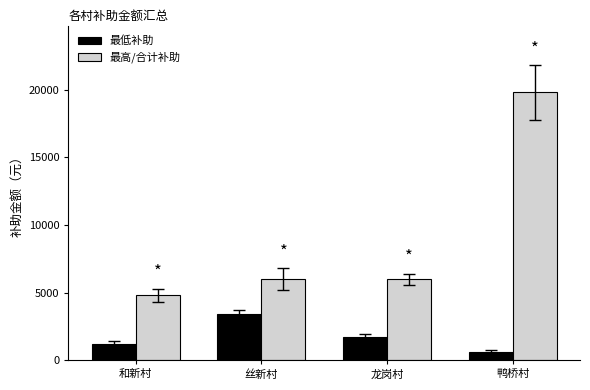

What is the label of the 1st bar from the right?

鸭桥村